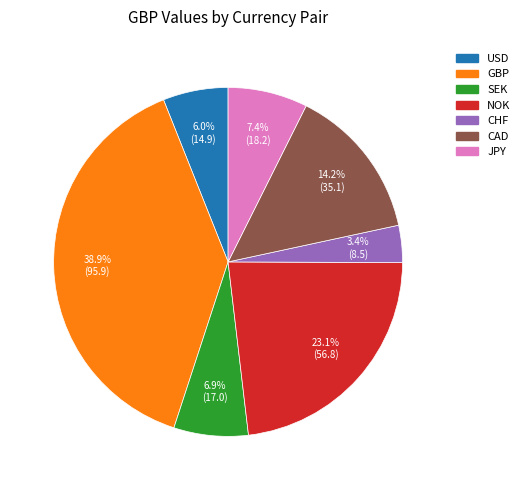

Which slice is the largest?

GBP